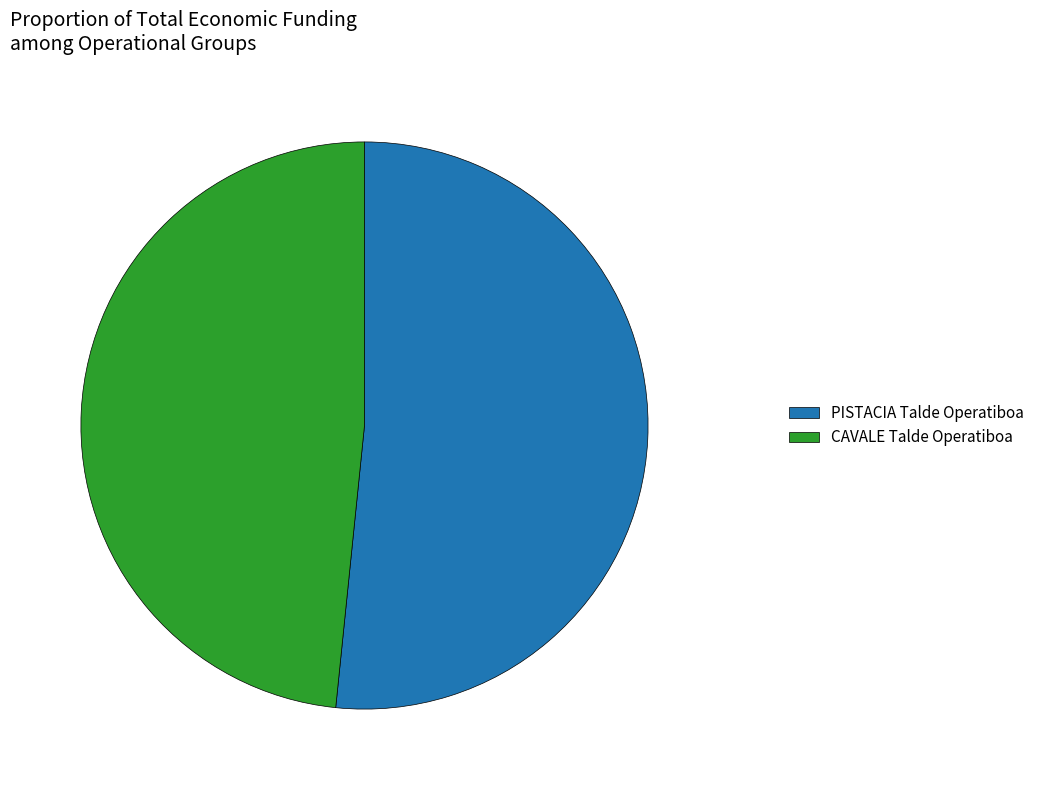

Is PISTACIA Talde Operatiboa the majority of the pie?

Yes